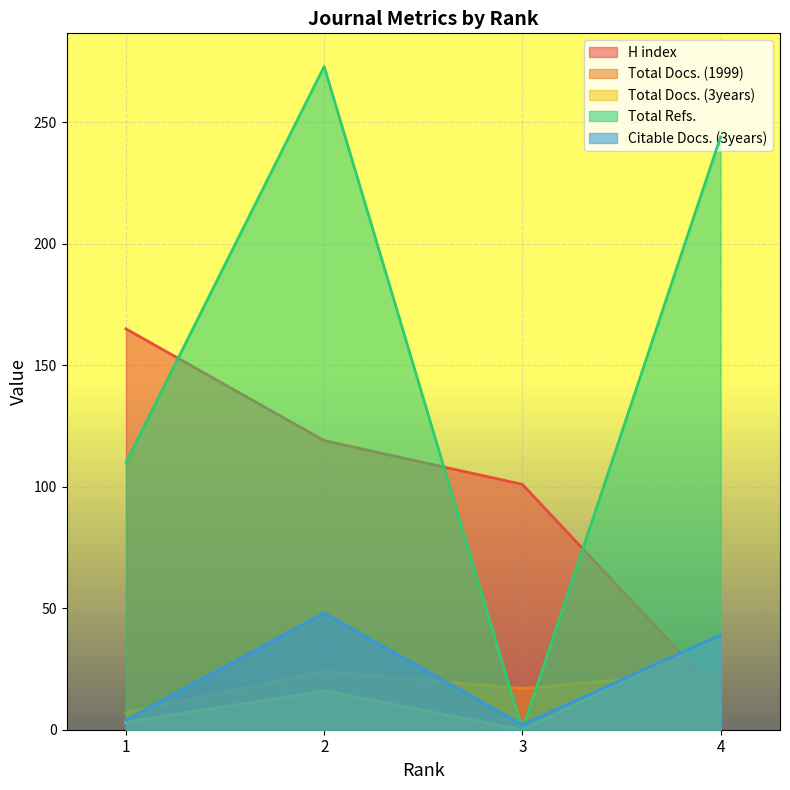

What is the sum of the Citable Docs. (3years) values at 3 and 4?

41